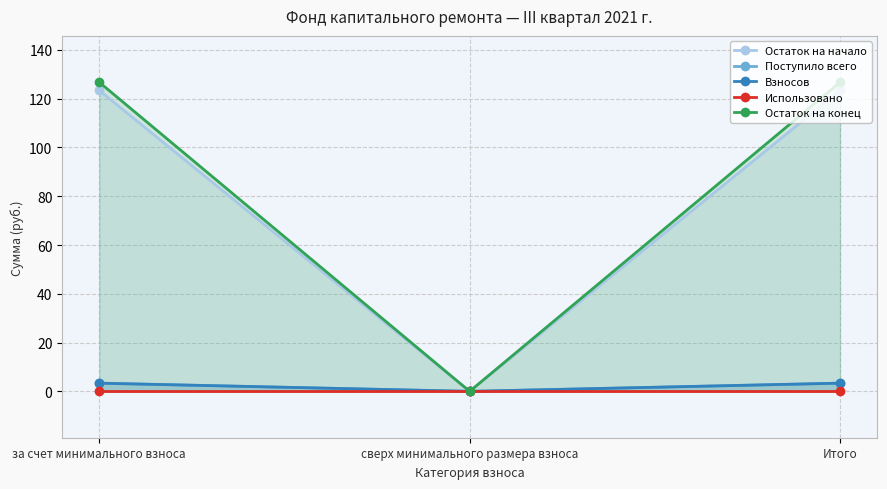

Is it true that Поступило всего equals 2.3 at сверх минимального размера взноса?

False